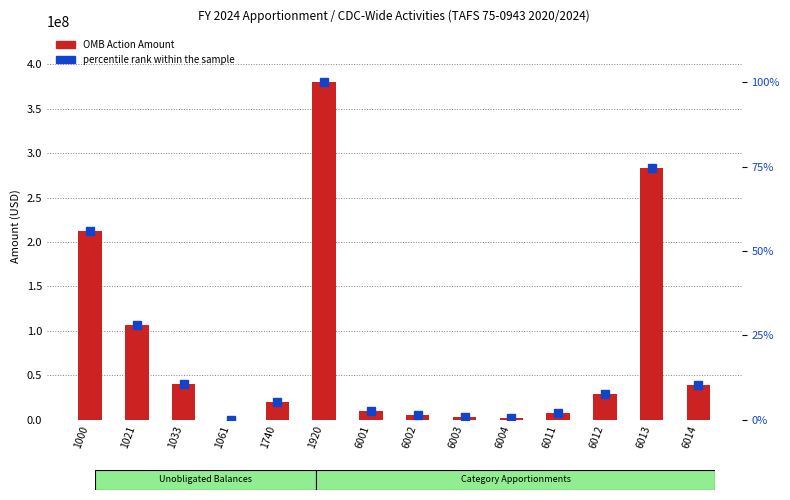

List the series in order of their overall mean, lowest first.

percentile rank within the sample, OMB Action Amount